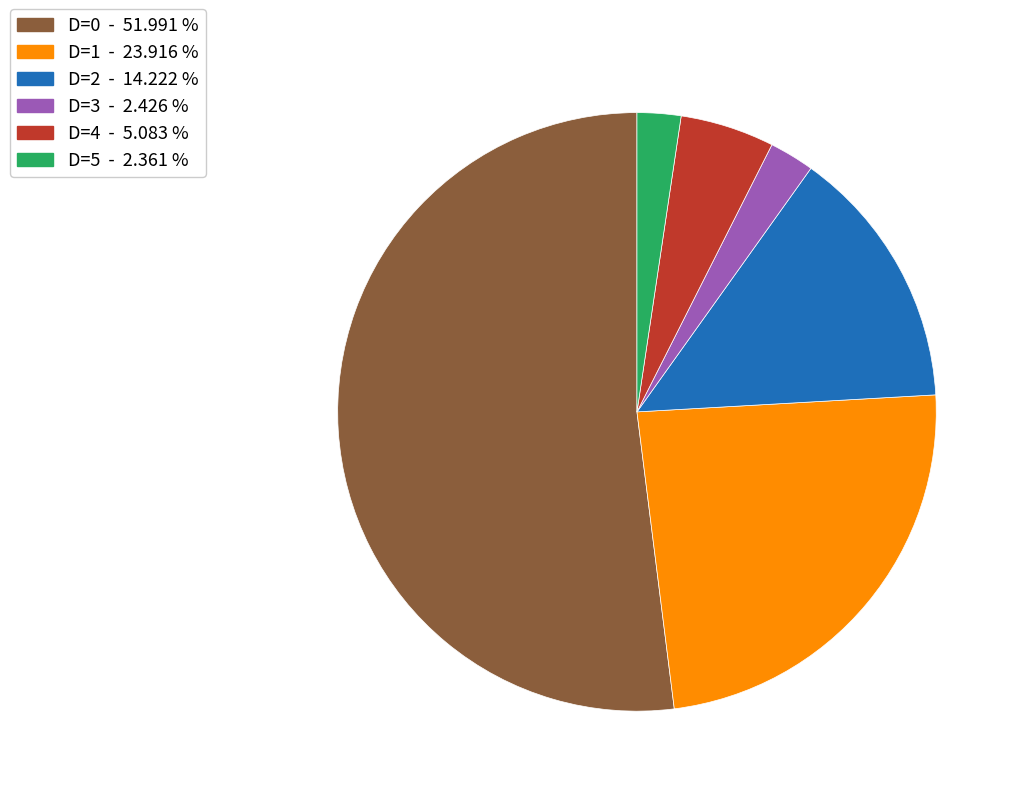

Does D=3 - 2.426 % account for over 50% of the chart?

No